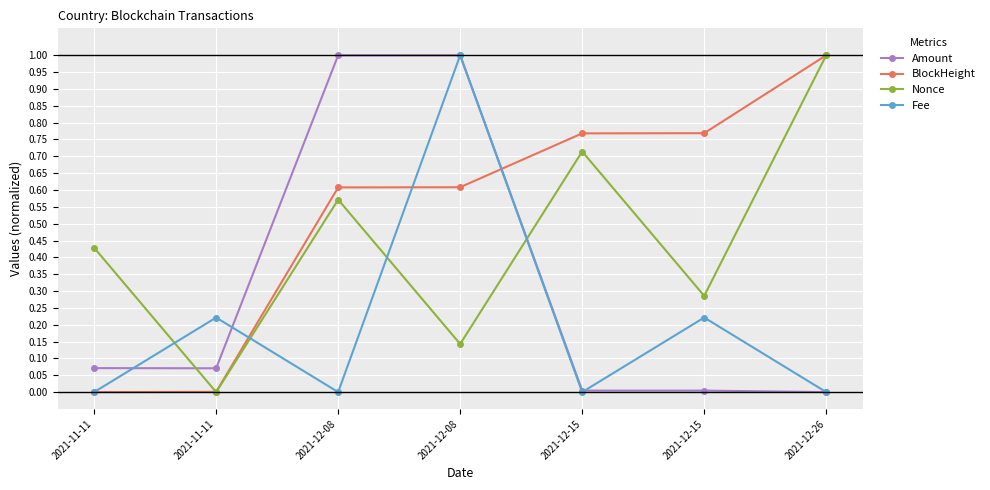

What is the difference between the second highest and minimum values in the Nonce series?

0.7